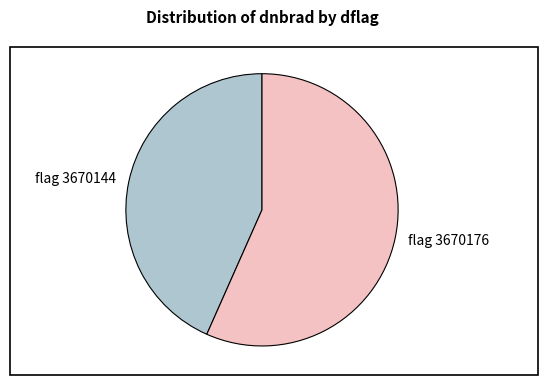

The flag 3670144 slice represents 34% of the pie. True or false?

False